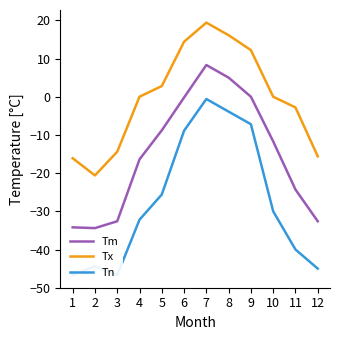

What is the sum of all Tn values?

-331.2